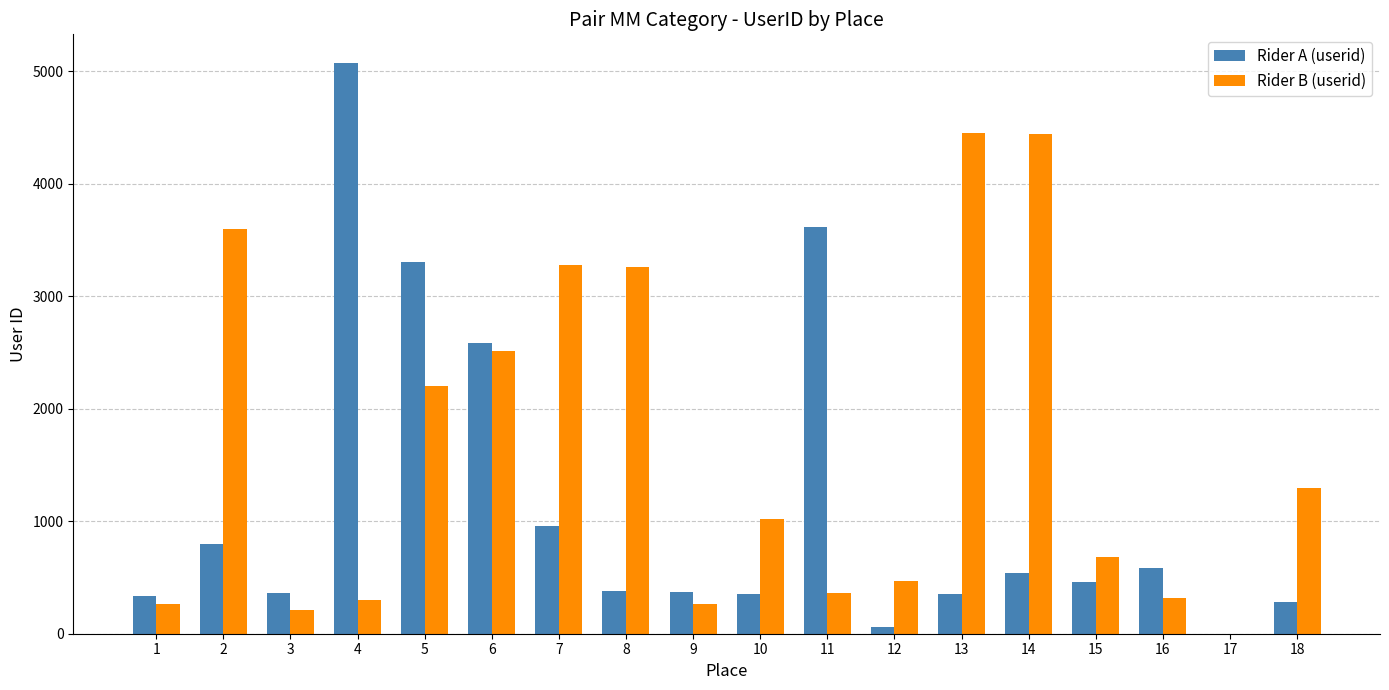

What is the maximum value shown in the chart?

5076